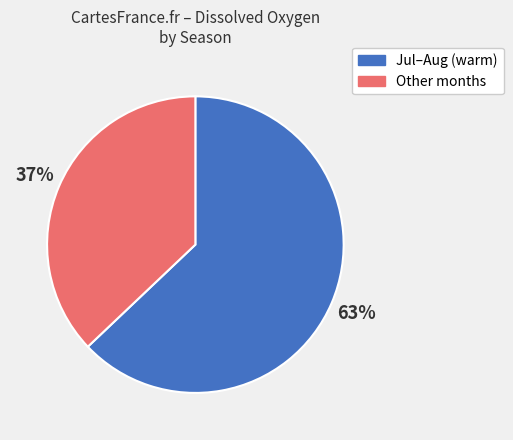

Count the number of slices in the pie.

2